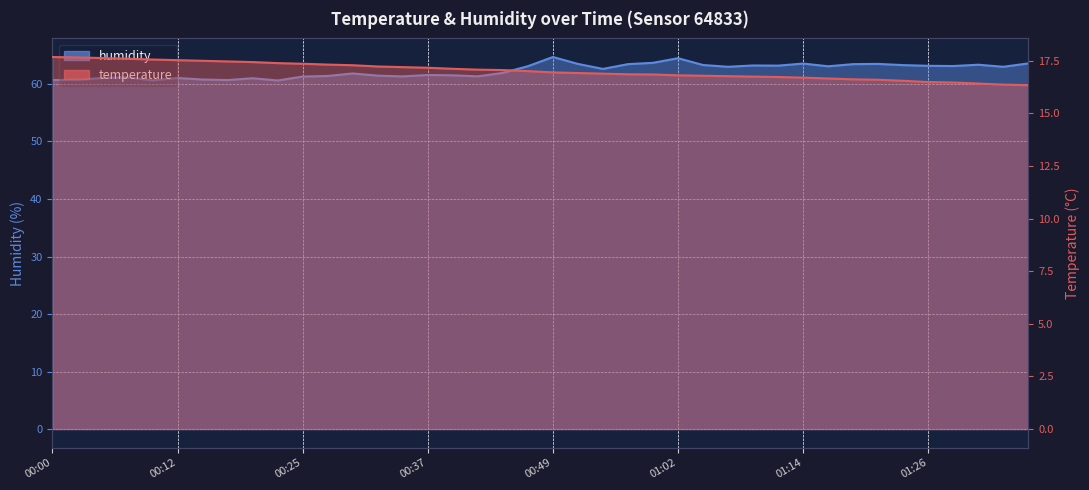

At how many categories does at least one series exceed 26?

40